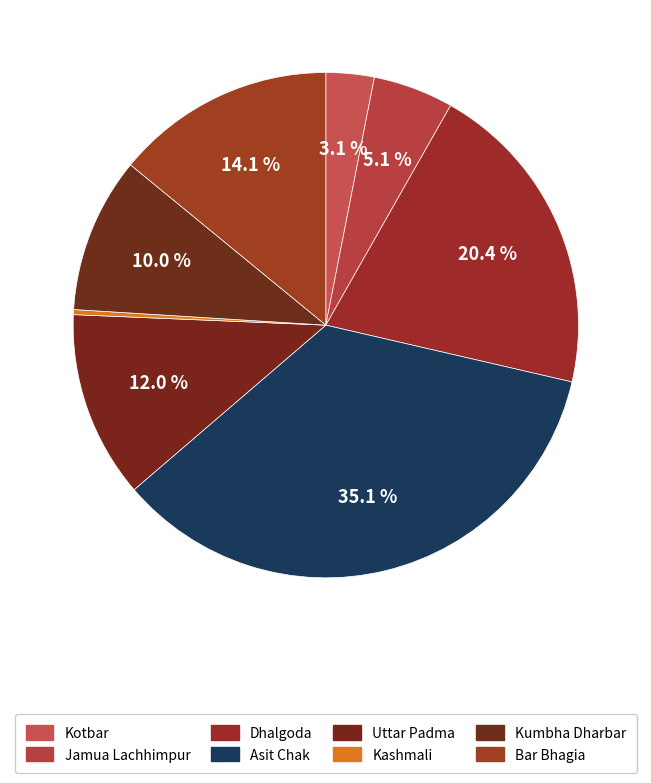

How many segments does this pie chart have?

8